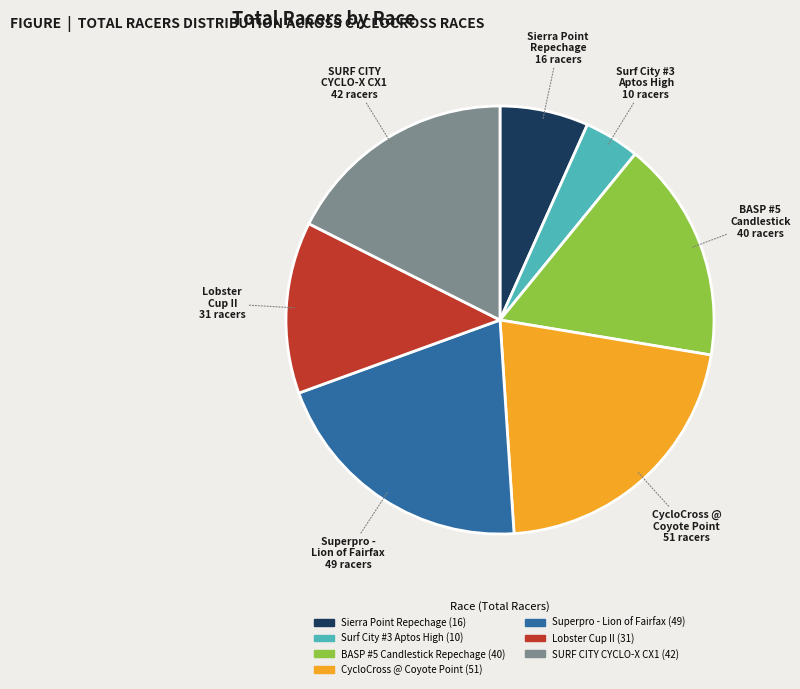

Is there any slice that represents more than half of the pie?

No